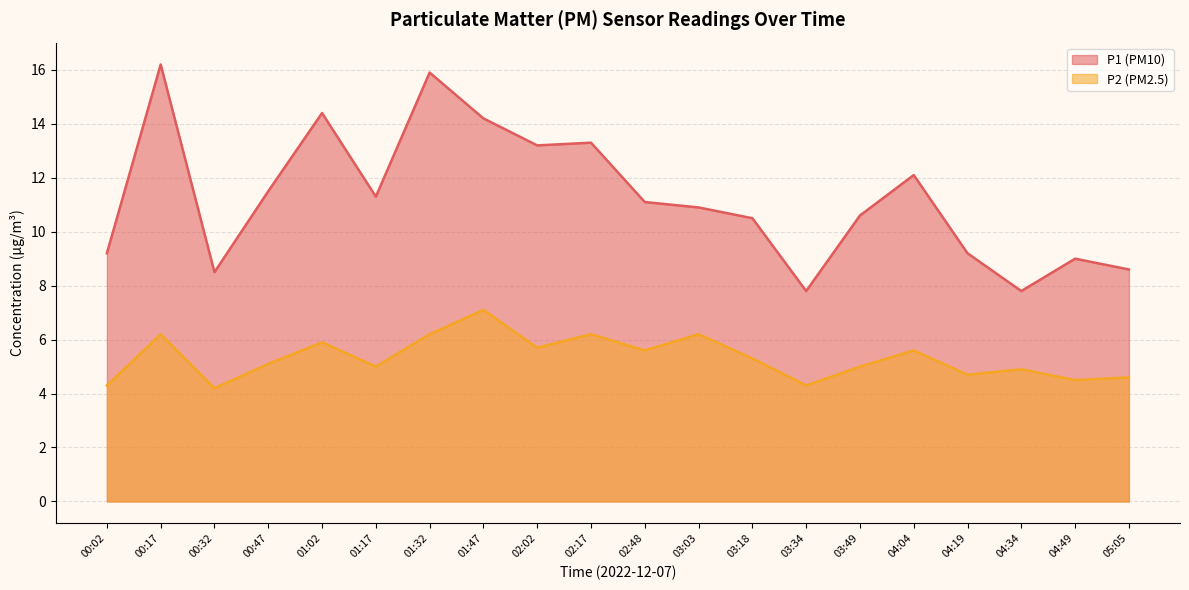

How many values in the P1 series are below 11?

10